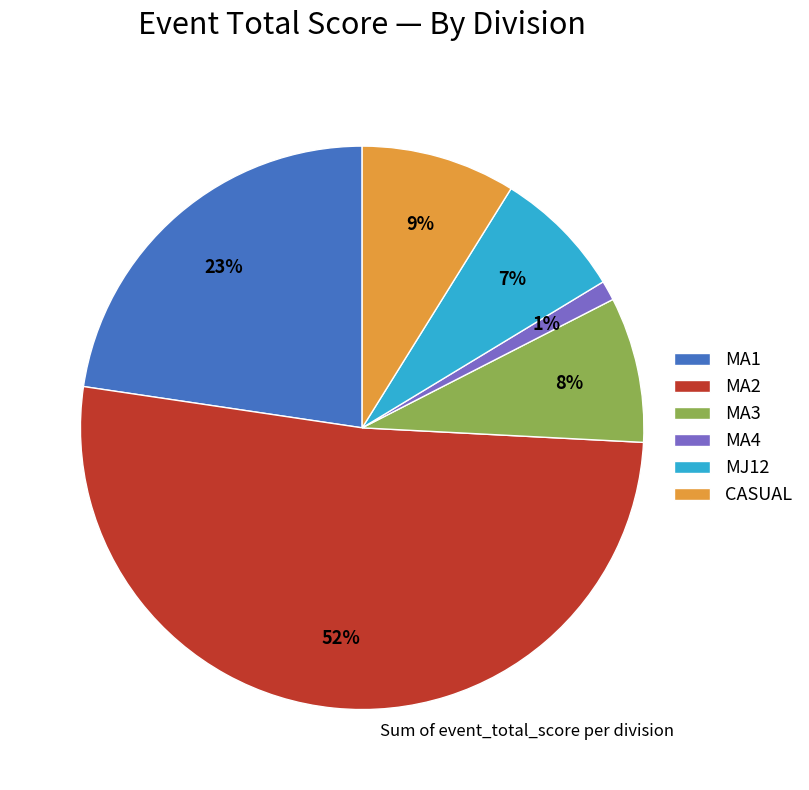

Which has a higher value, MA1 or MA4?

MA1